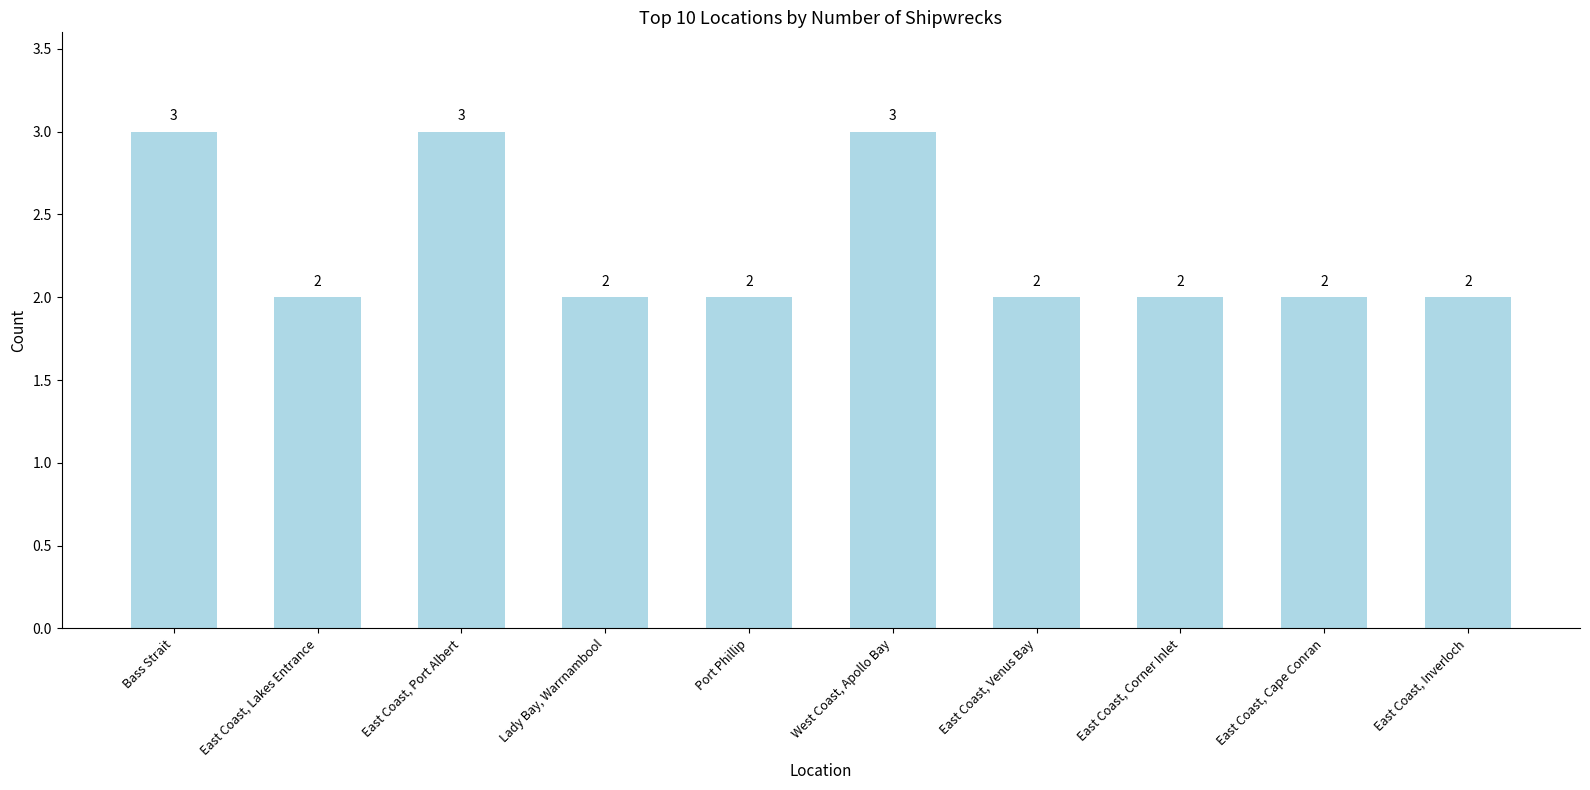

What is the greatest value displayed?

3